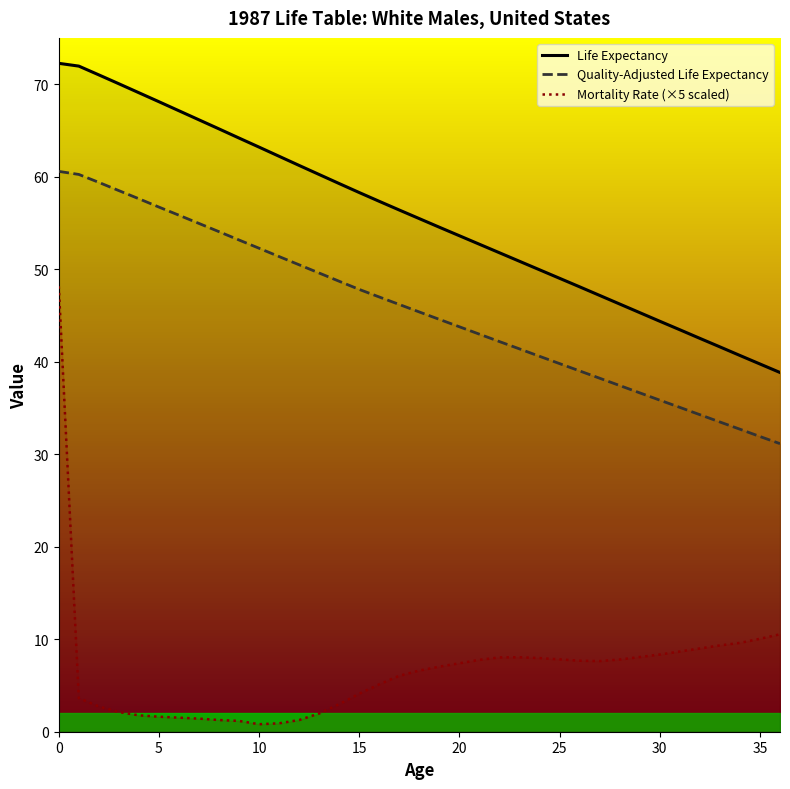

What are all the series names shown in the legend?

Life Expectancy, Quality-Adjusted Life Expectancy, Mortality Rate (×5 scaled)